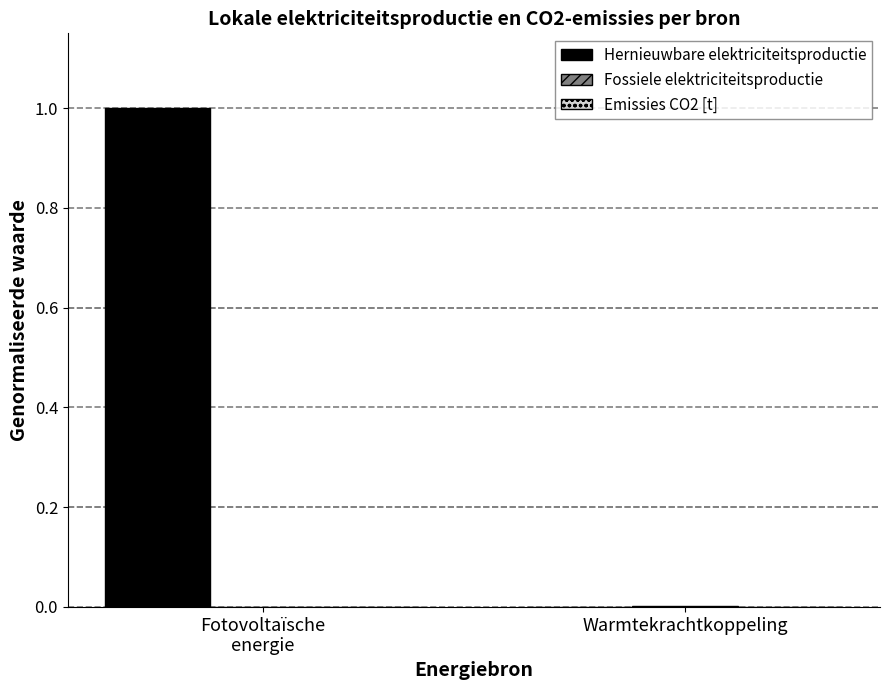

The Hernieuwbare elektriciteitsproductie series shows 0.0 at Warmtekrachtkoppeling. True or false?

True